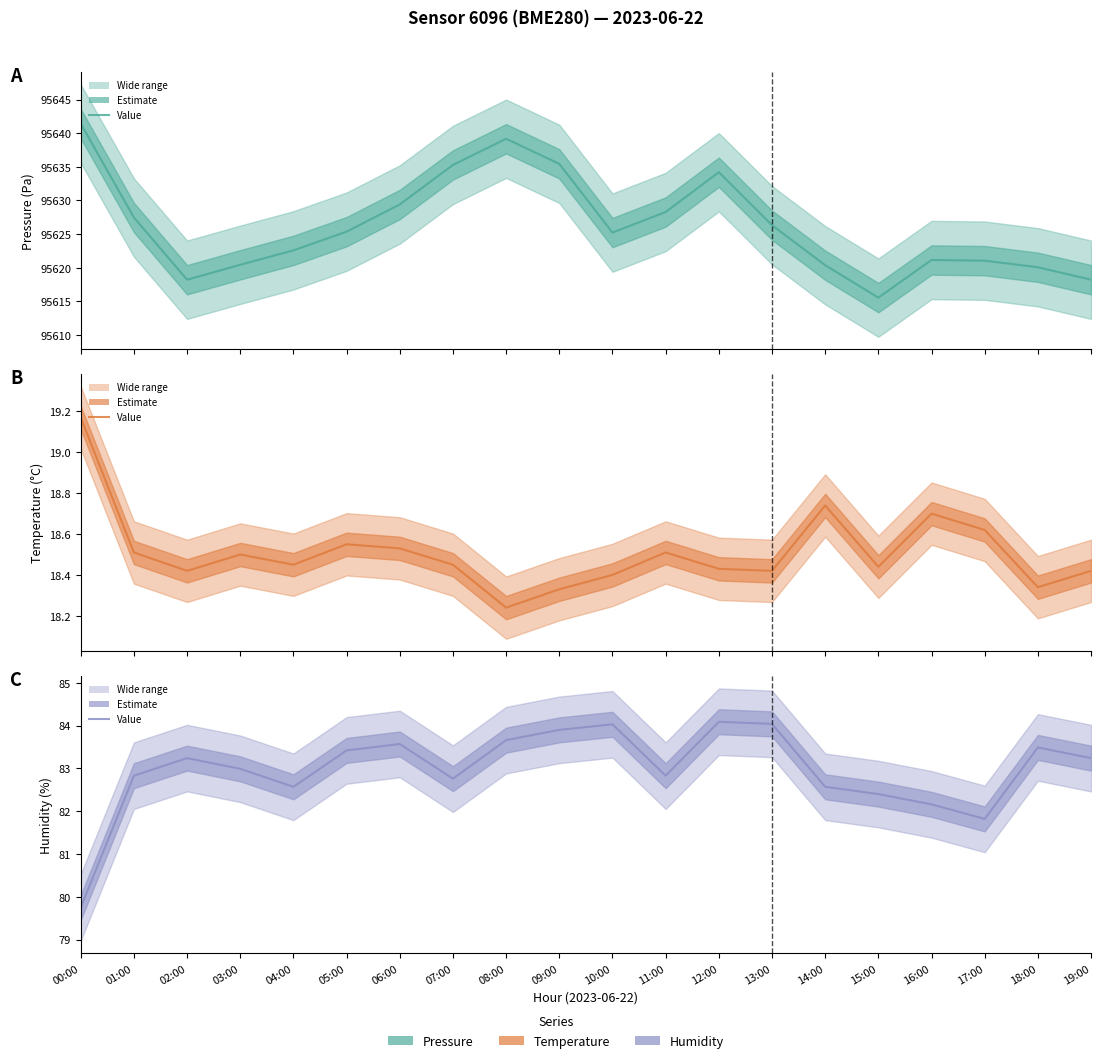

What is the difference between the highest and lowest values at 12:00?

95615.8